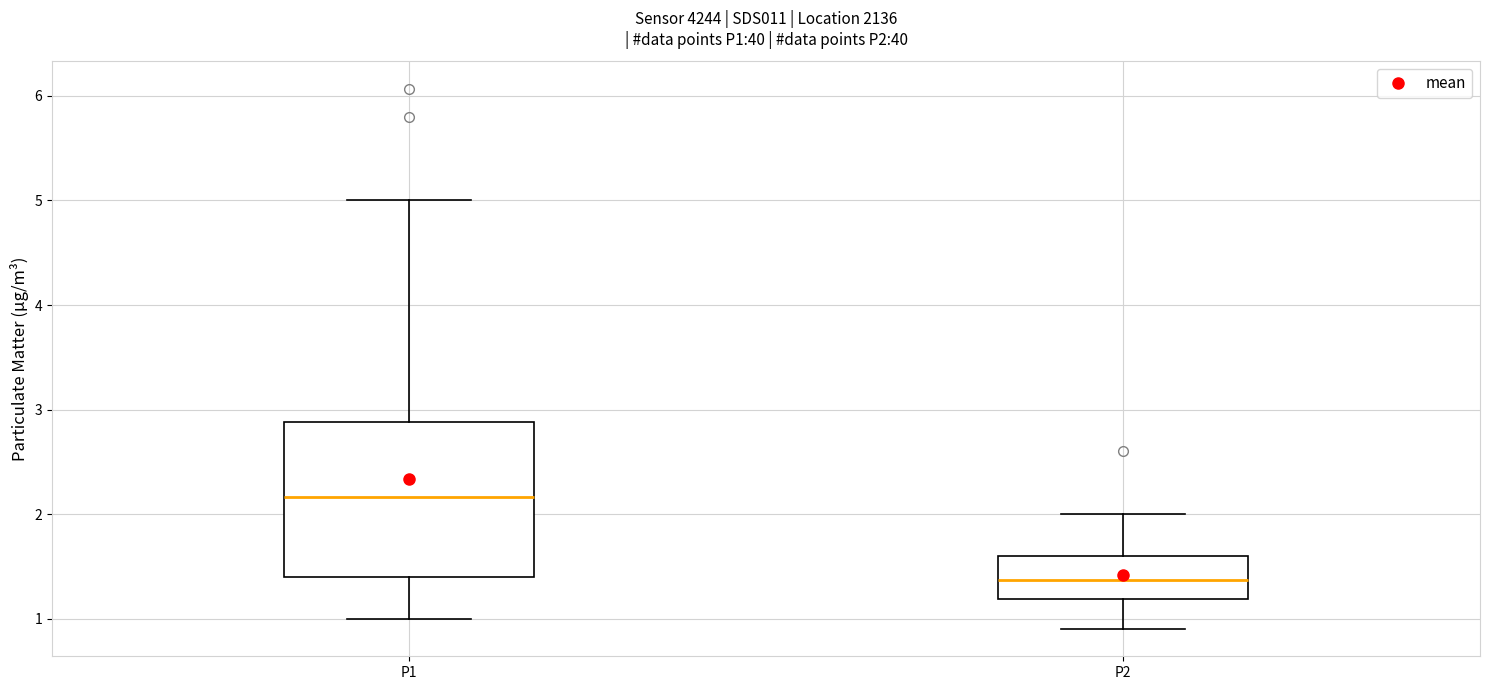

Reading left to right, read every box against the y-axis: the position of its median line, the range the box covers, and the ends of its whiskers. The values are not printed on the chart, so give them approximately, as read against the axis.

P1: median 2.2, box 1.4 to 2.9, whiskers 1.0 to 5.0
P2: median 1.4, box 1.2 to 1.6, whiskers 0.9 to 2.0